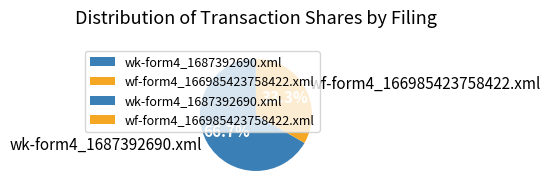

Is wf-form4_166985423758422.xml the majority of the pie?

No